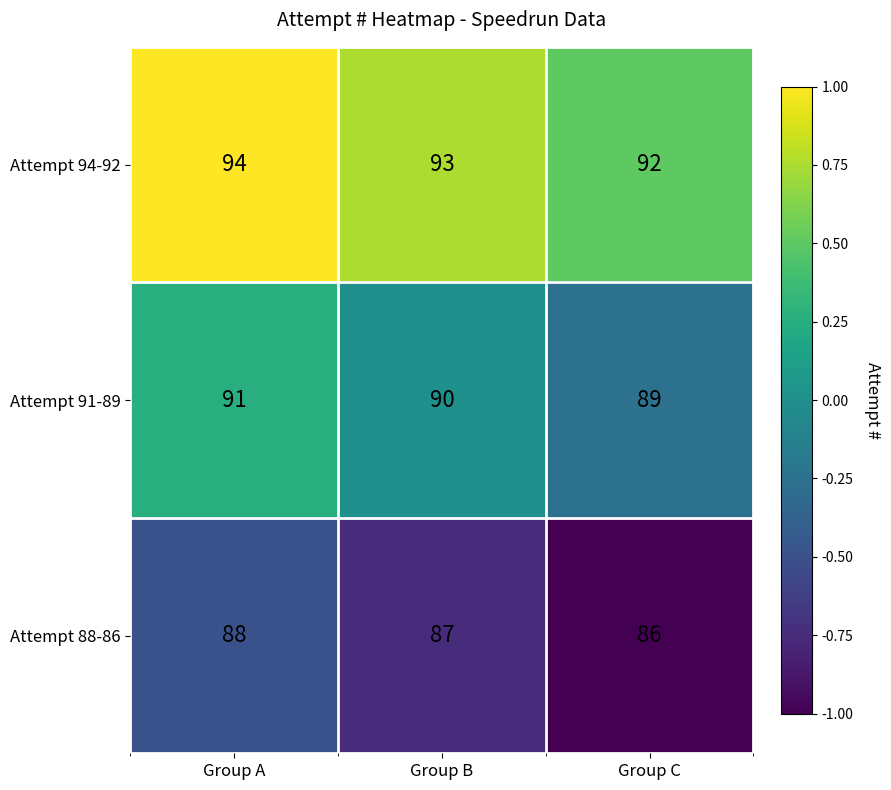

Reading left to right, extract all data points from this chart.

Attempt 94-92: Group A=94	Group B=93	Group C=92
Attempt 91-89: Group A=91	Group B=90	Group C=89
Attempt 88-86: Group A=88	Group B=87	Group C=86